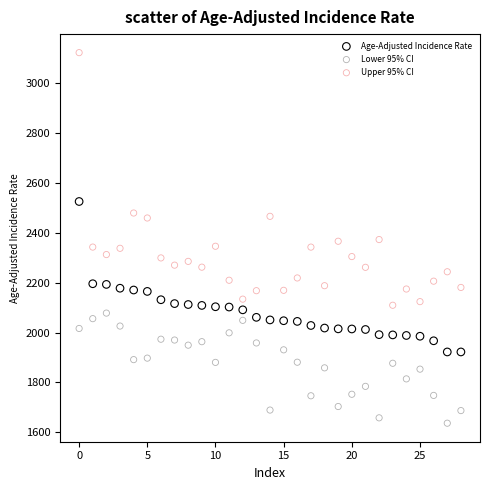

What are all the series names shown in the legend?

Age-Adjusted Incidence Rate, Lower 95% CI, Upper 95% CI